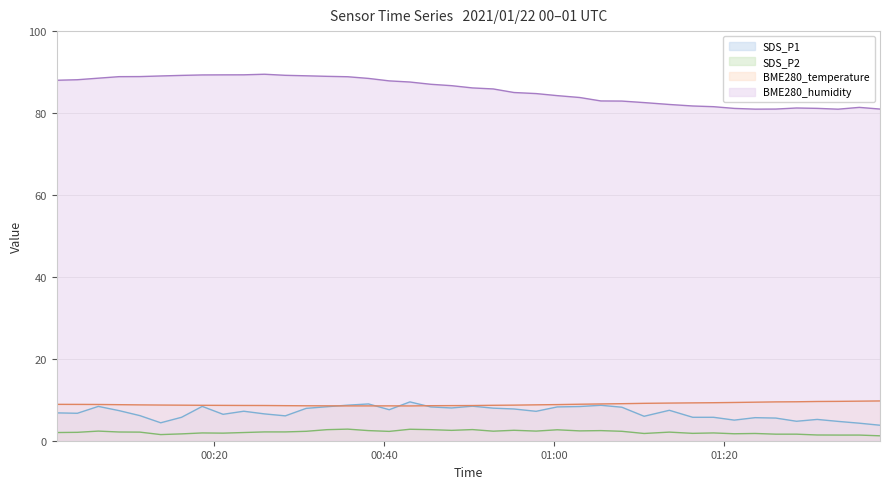

What is the difference between the second highest and second lowest values in the BME280_temperature series?

1.2